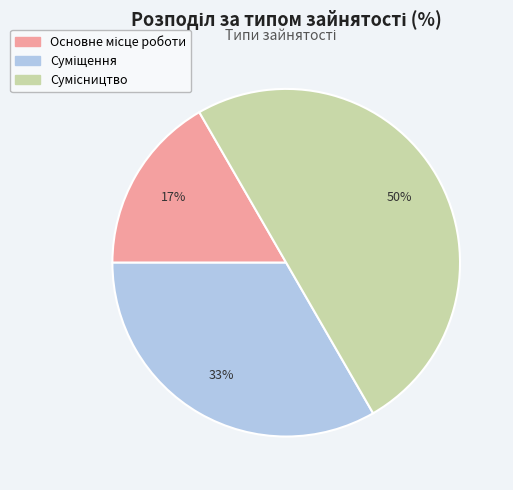

To the nearest percent, what is the average slice percentage?

33%